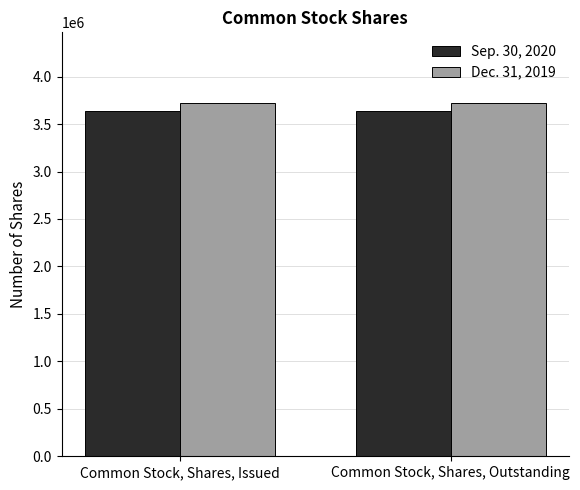

How many bars are there in each group?

2